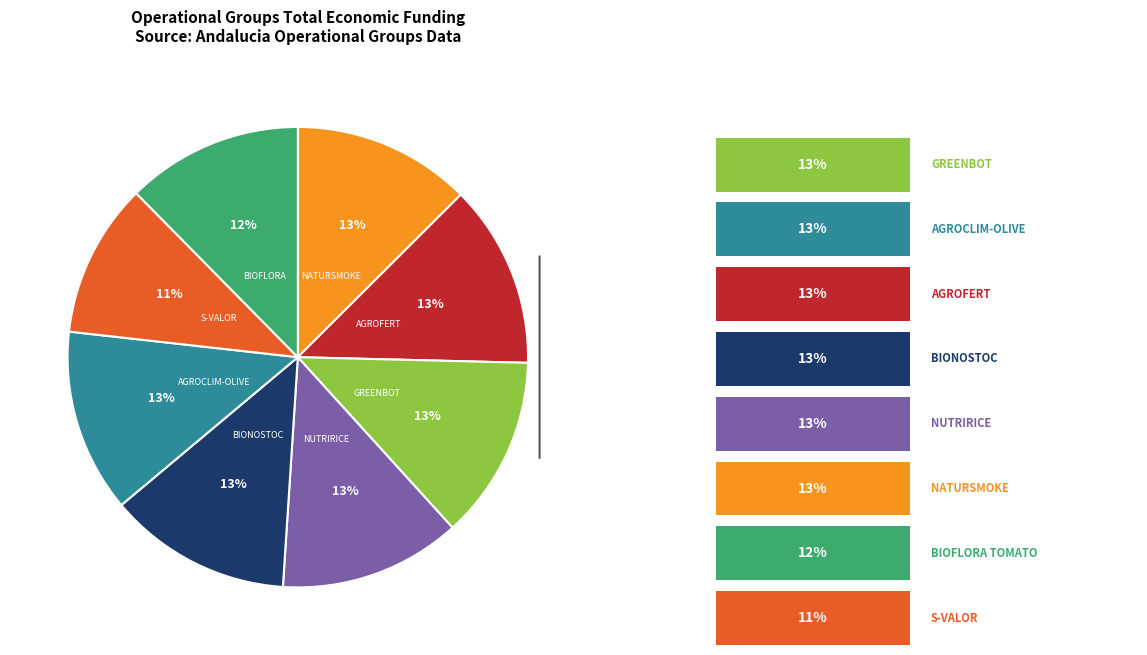

Does any single category account for the majority?

No